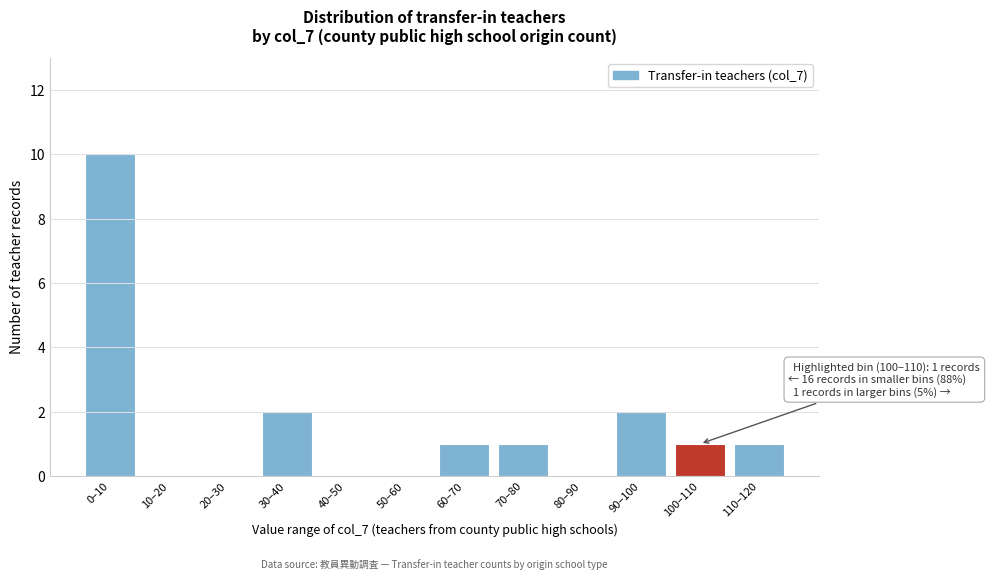

Reading left to right, extract all data points from this chart.

0–10=10	10–20=0	20–30=0	30–40=2	40–50=0	50–60=0	60–70=1	70–80=1	80–90=0	90–100=2	100–110=1	110–120=1